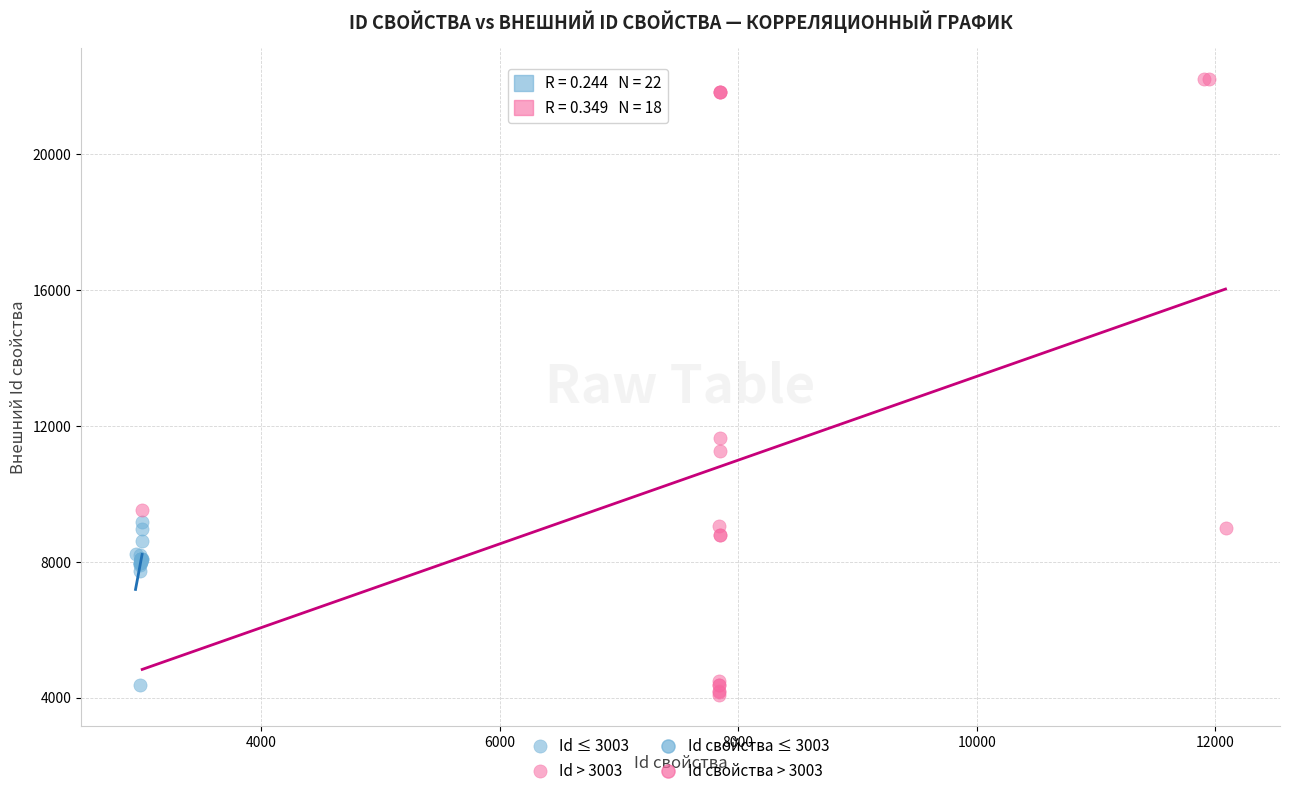

Which series contains the highest Y value?

Id > 3003